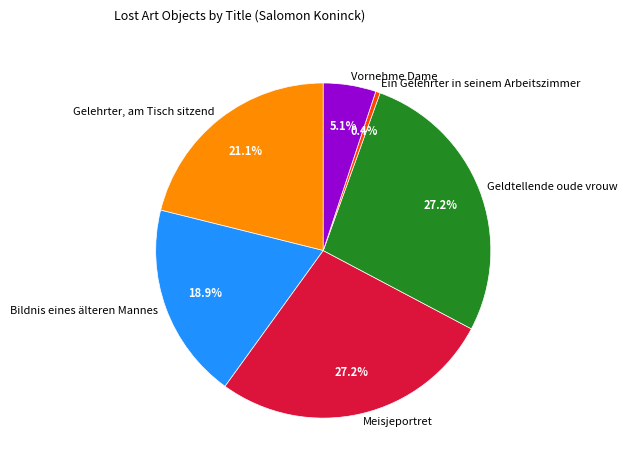

To the nearest percent, what percentage of the pie is Bildnis eines älteren Mannes?

19%